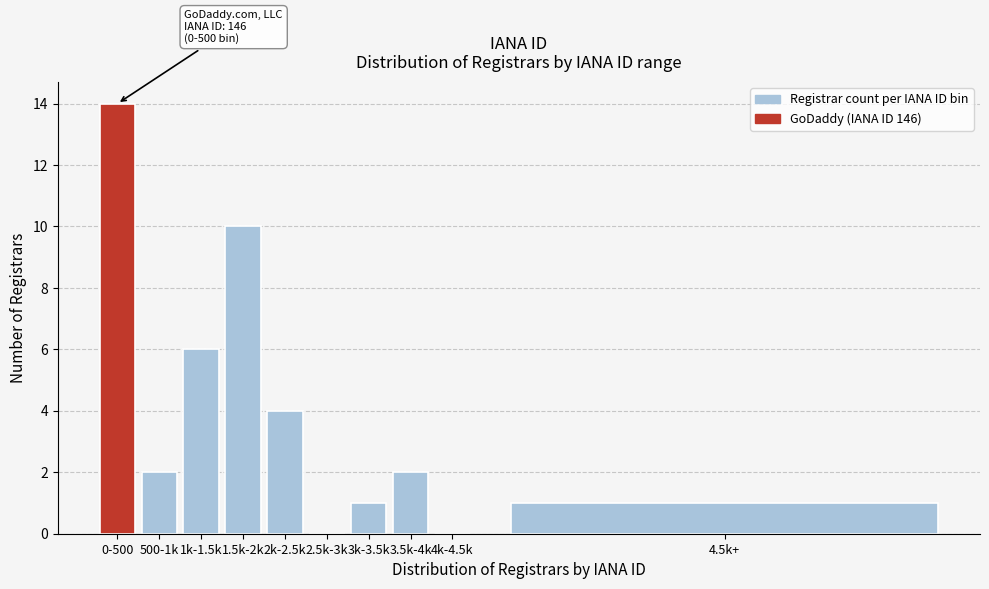

Reading right to left, list all the values displayed in this chart.

4.5k+=1	4k-4.5k=0	3.5k-4k=2	3k-3.5k=1	2.5k-3k=0	2k-2.5k=4	1.5k-2k=10	1k-1.5k=6	500-1k=2	0-500=14